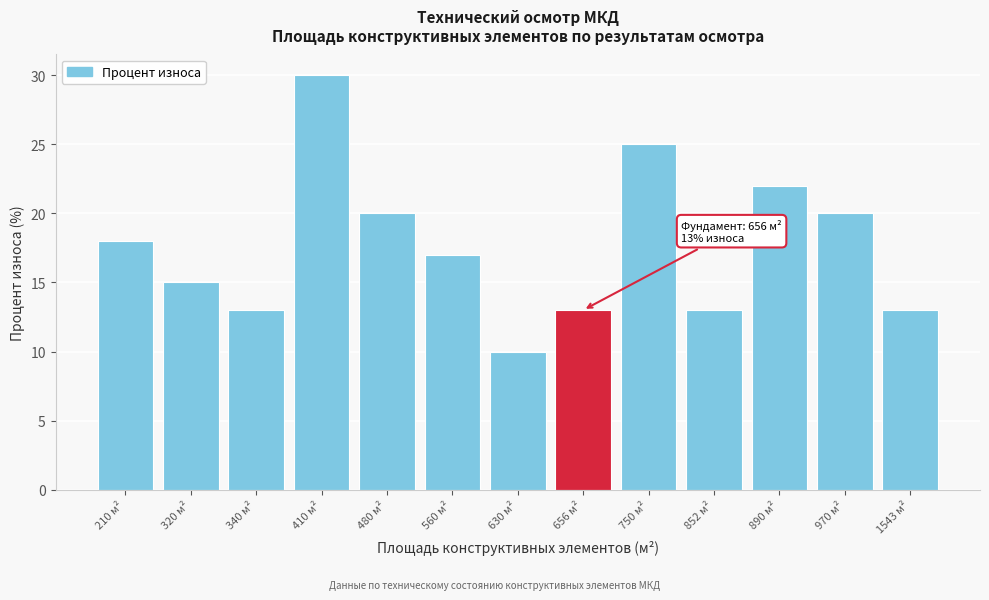

Reading left to right, transcribe all the data shown in this chart.

18	15	13	30	20	17	10	13	25	13	22	20	13